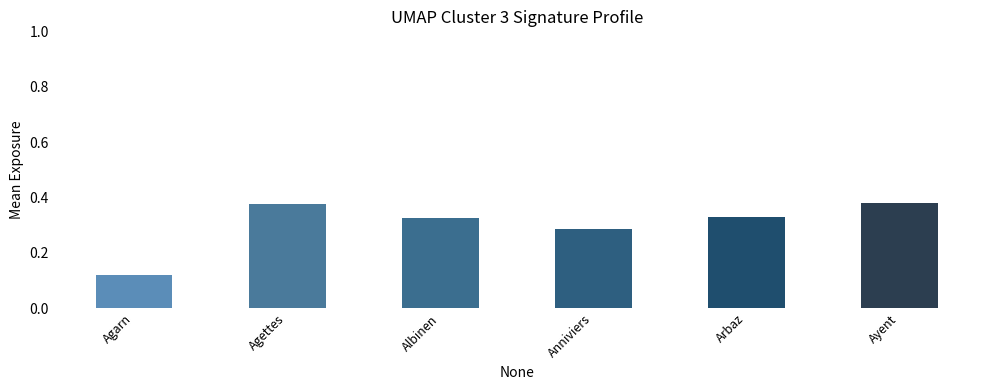

Between Agarn and Arbaz, which is larger?

Arbaz